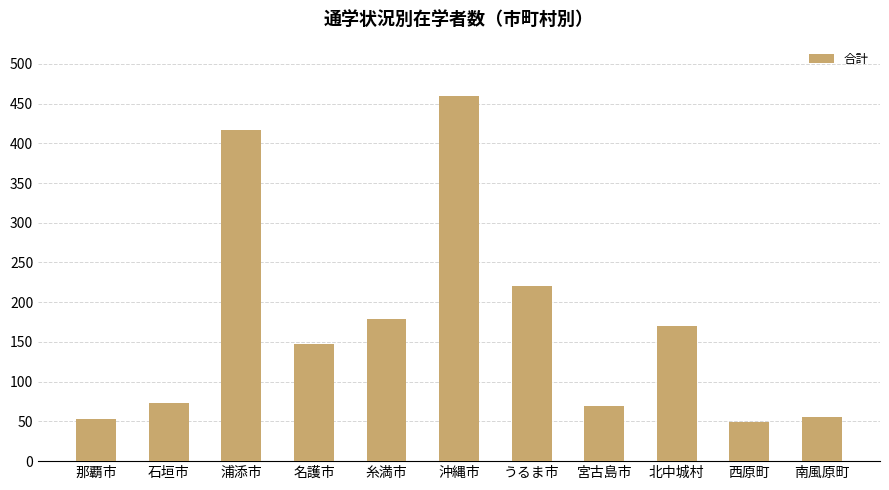

What is the change in value from 糸満市 to うるま市?

+42